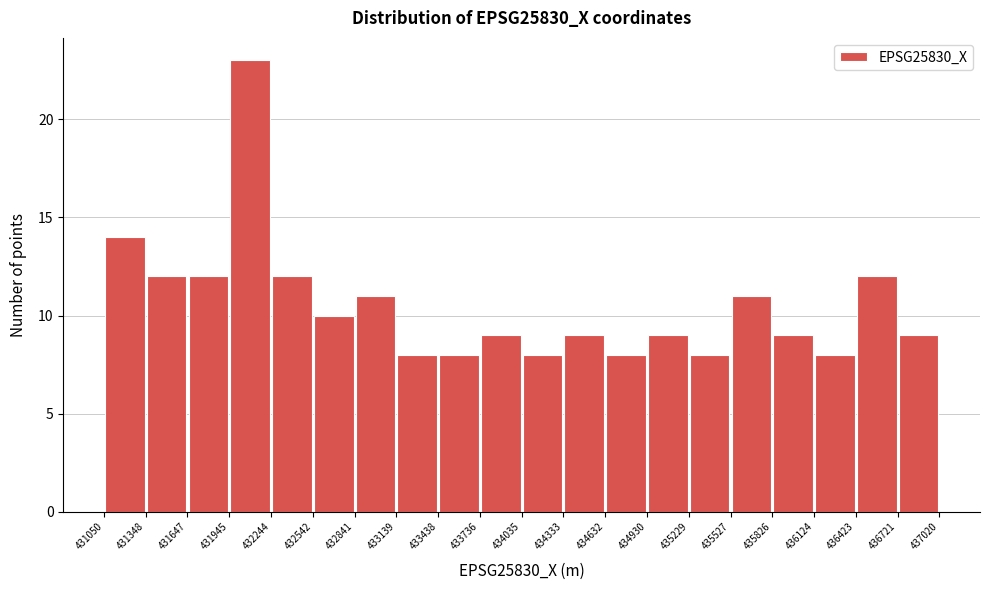

How tall is the bar that spans 433736 to 434035 on the x-axis? The values are not printed on the chart, so give them approximately, as read against the axis.

9